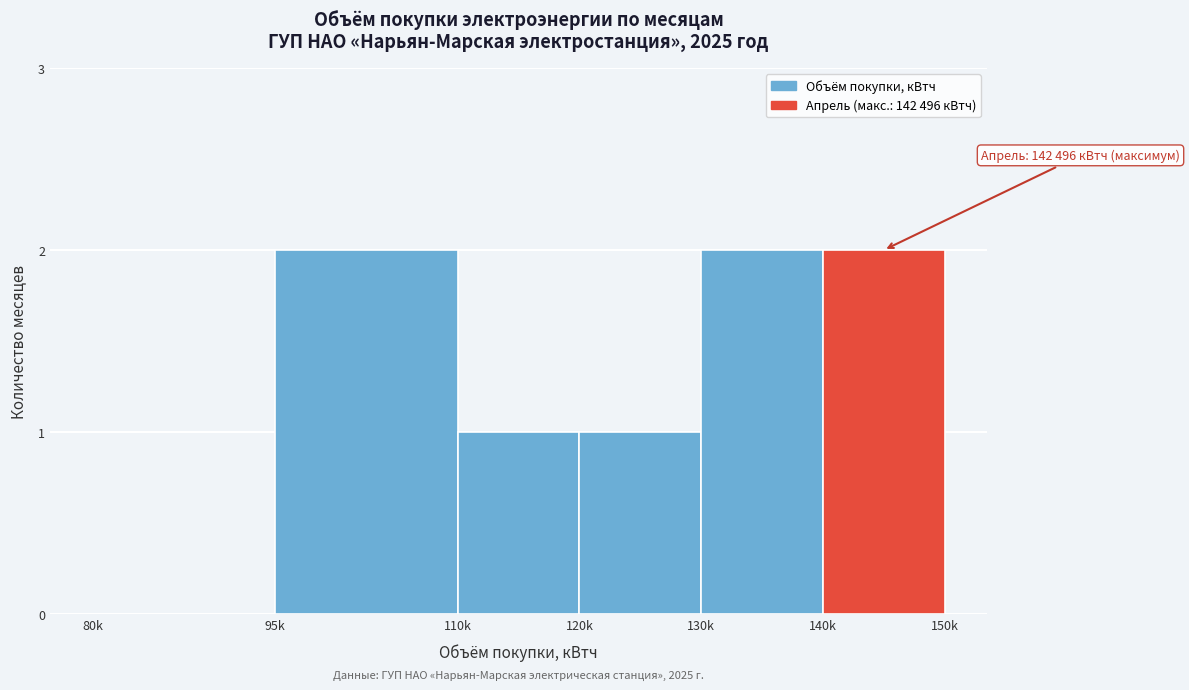

Reading left to right, what are all the values shown in this chart?

80k=0	95k=2	110k=1	120k=1	130k=2	140k=2